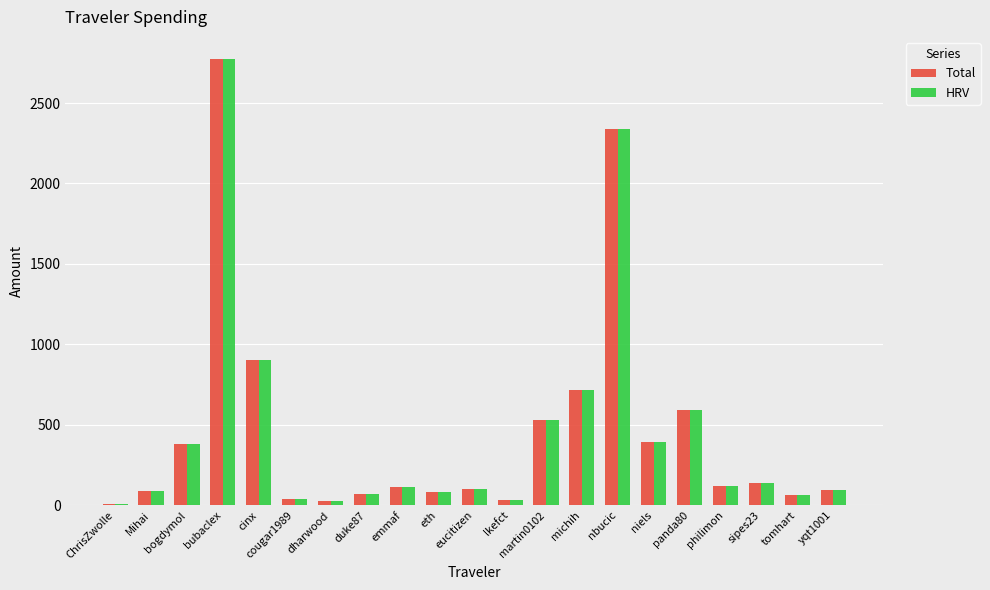

What is the sum of the Total values at eth and tomhart?

147.4